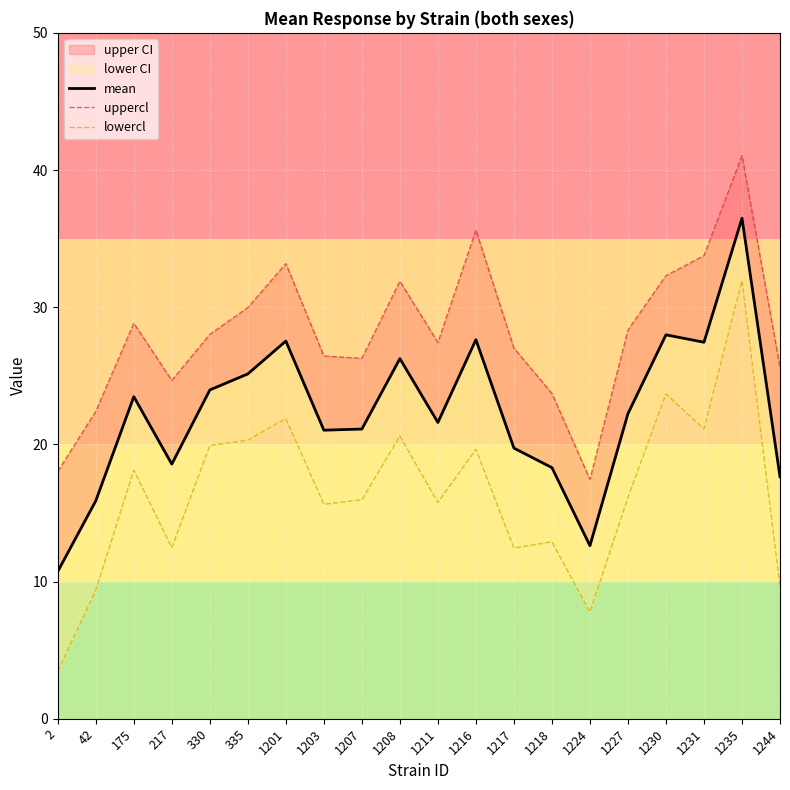

Which category has the lowest value in the lowercl series?

2